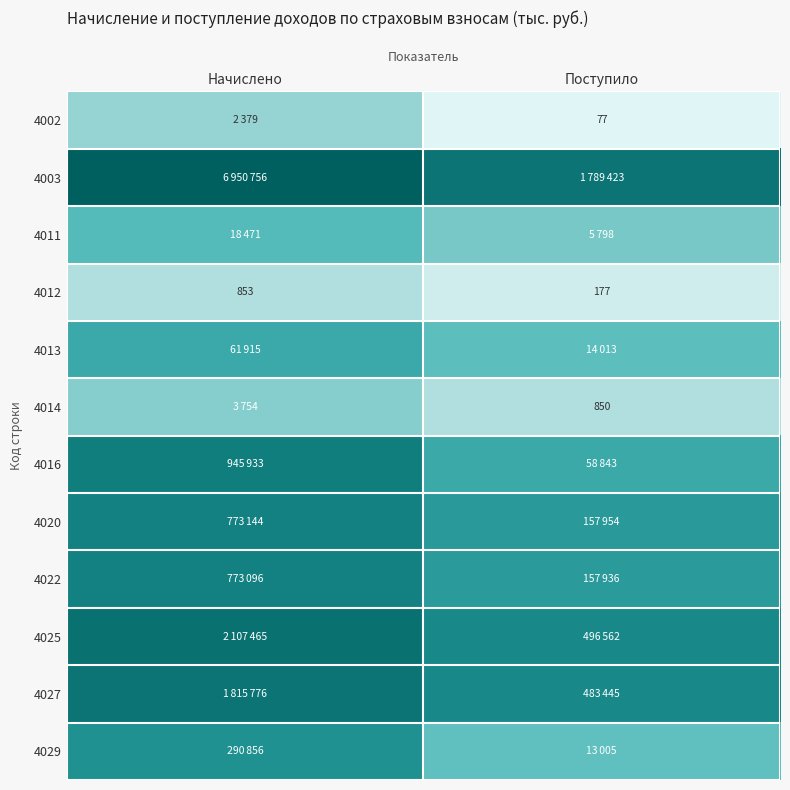

Which category has the lowest value in the 4012 series?

Поступило